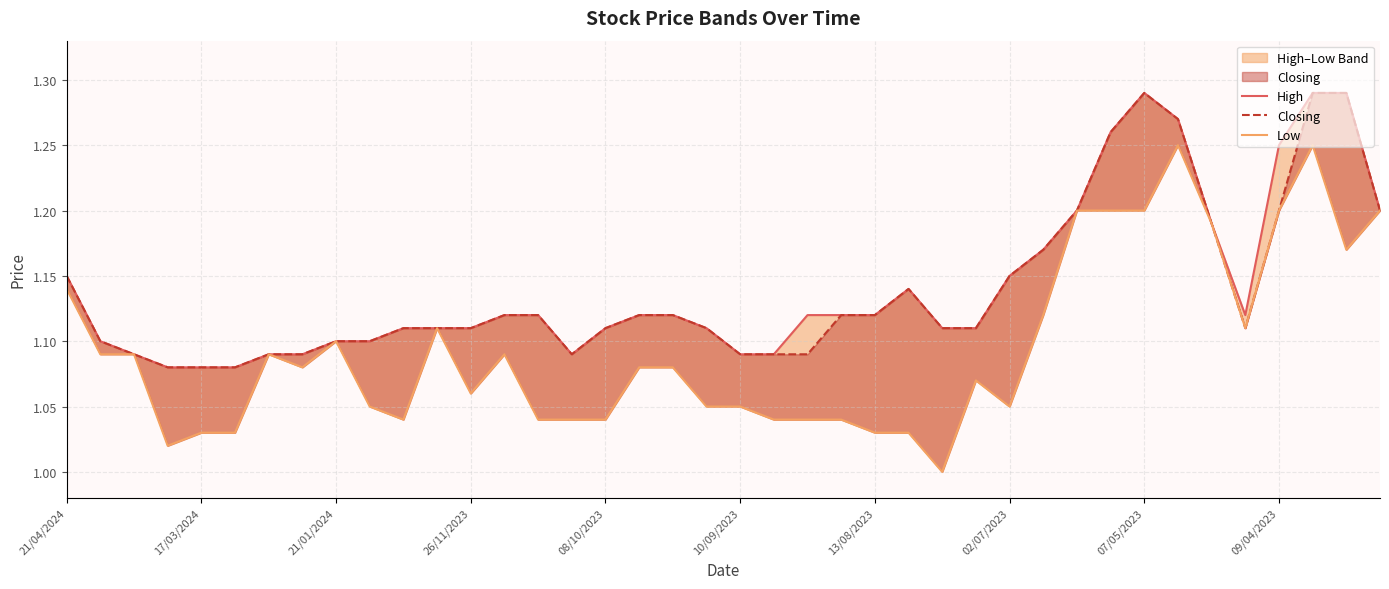

What is the total value across all series at 10/09/2023?

3.2